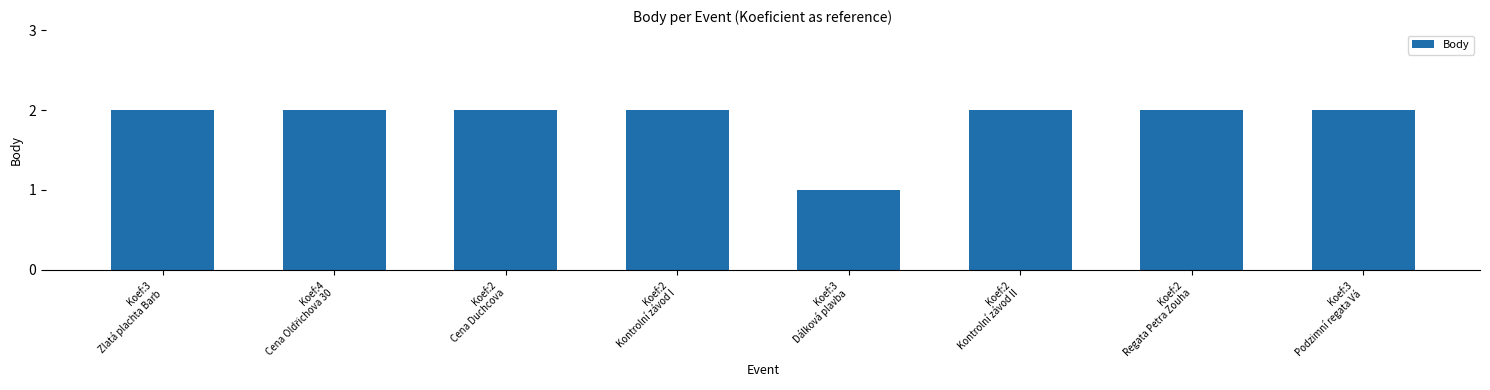

The value at Koef:3
Podzimní regata Vá is 2. True or false?

True